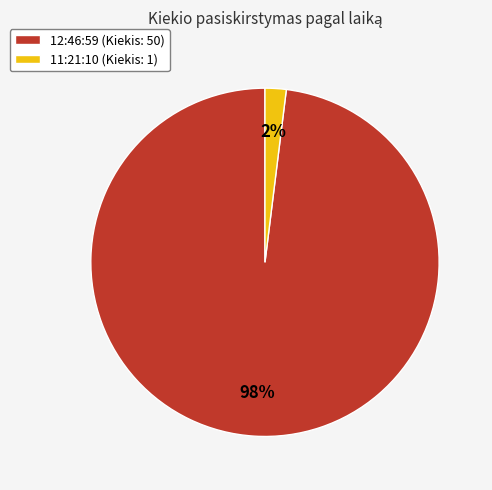

Do 12:46:59 and 11:21:10 together represent more than half of the pie?

Yes